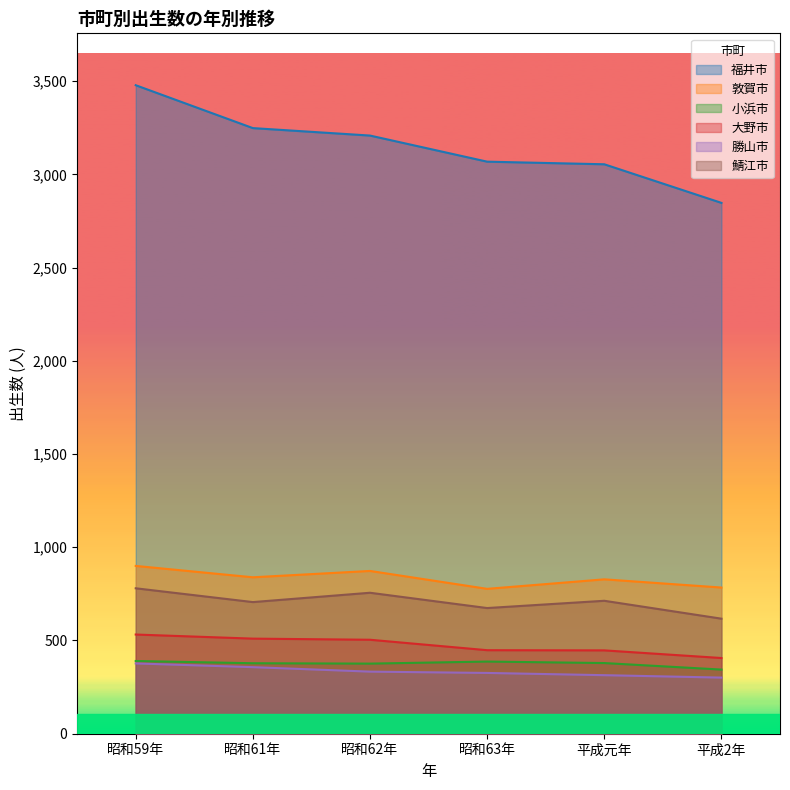

What is the difference between the maximum and minimum values in the 敦賀市 series?

123